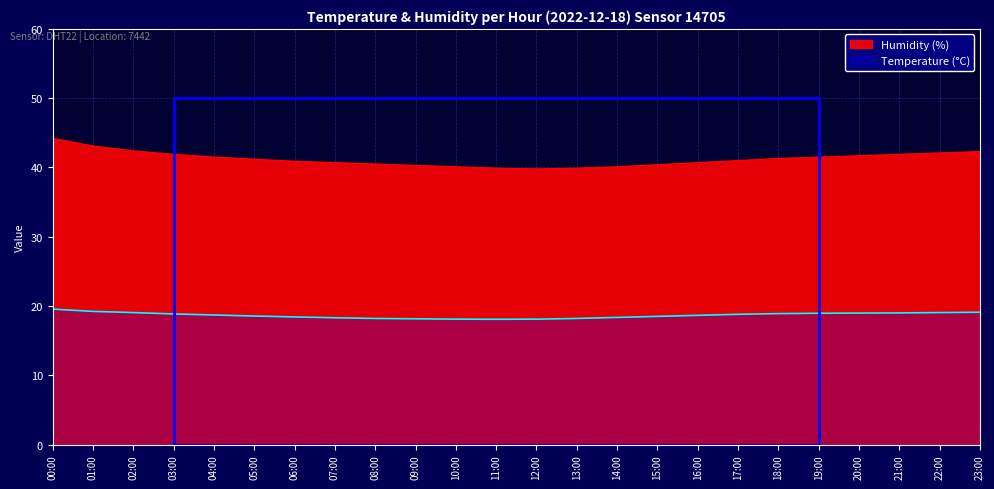

Which series has the largest total across all categories?

humidity